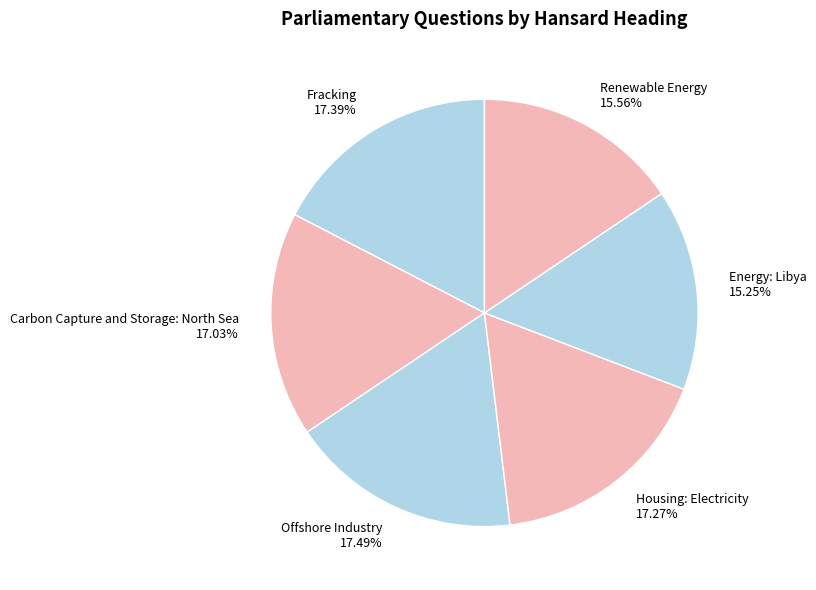

To the nearest percent, what percentage of the pie is Carbon Capture and Storage: North Sea?

17%